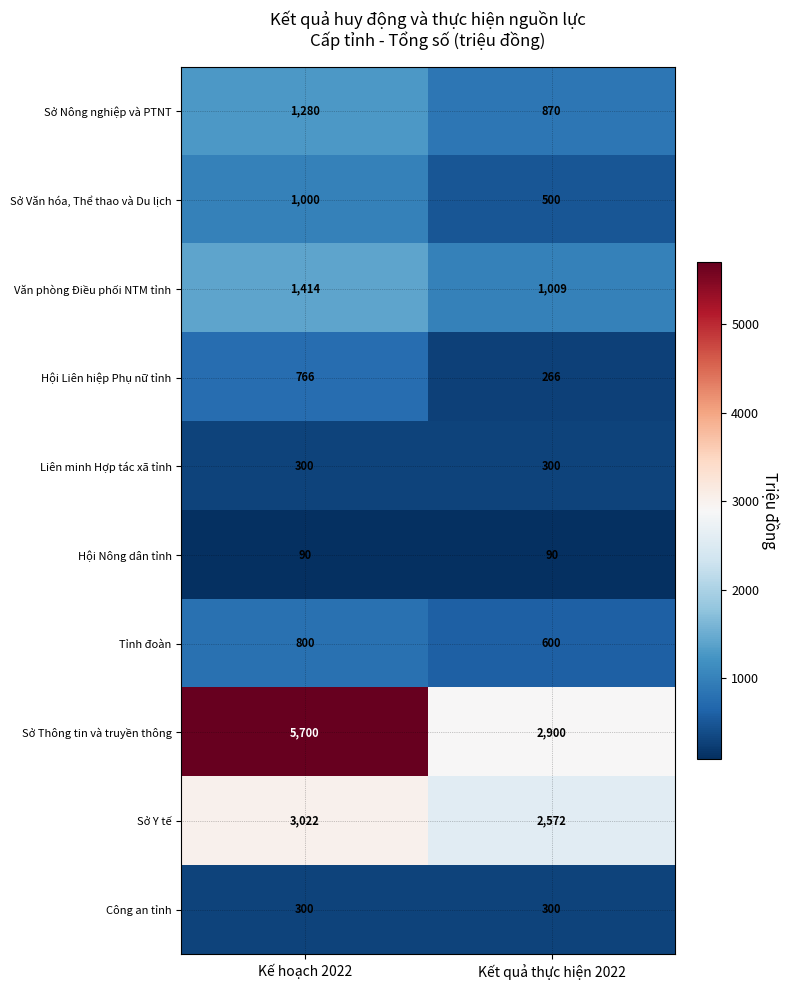

Read the Sở Văn hóa, Thể thao và Du lịch value at Kế hoạch 2022.

1000